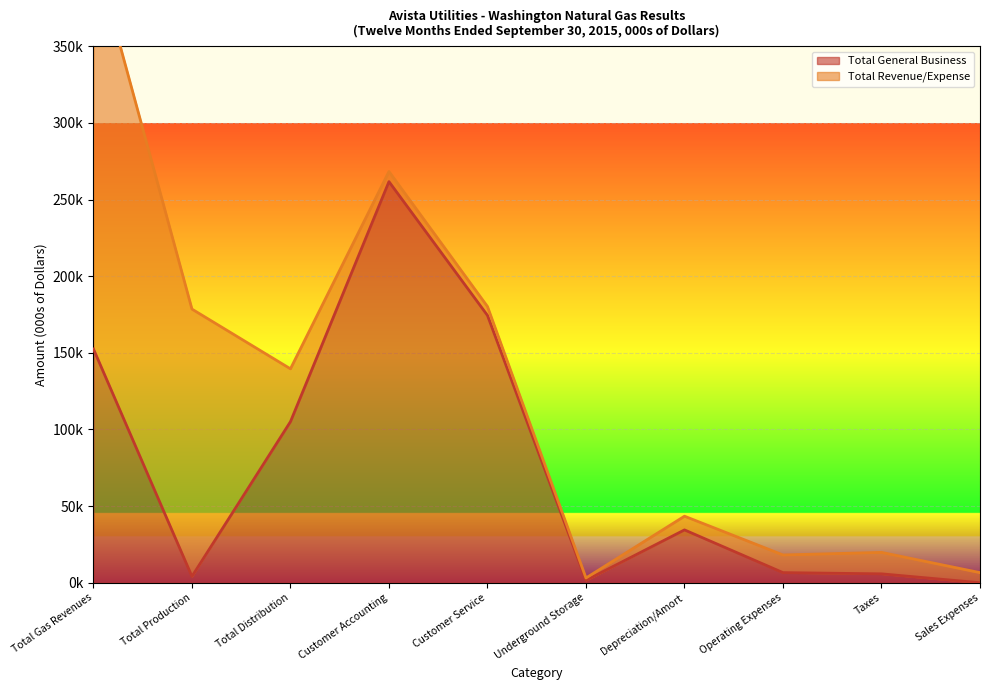

What is the sum of all values?

746222